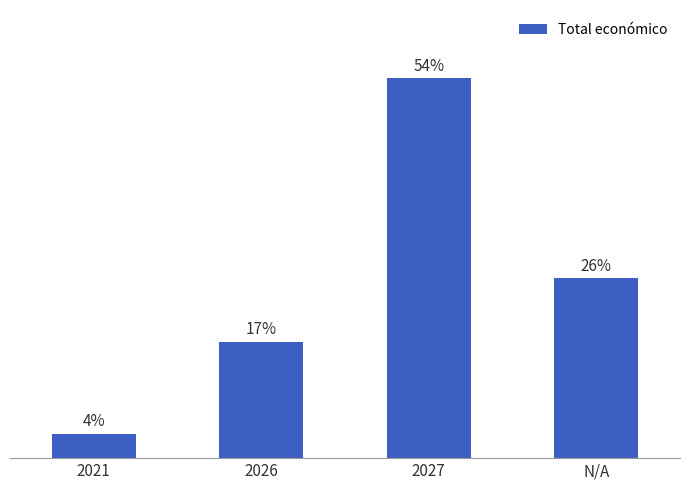

At which label is the value closest to 28?

N/A